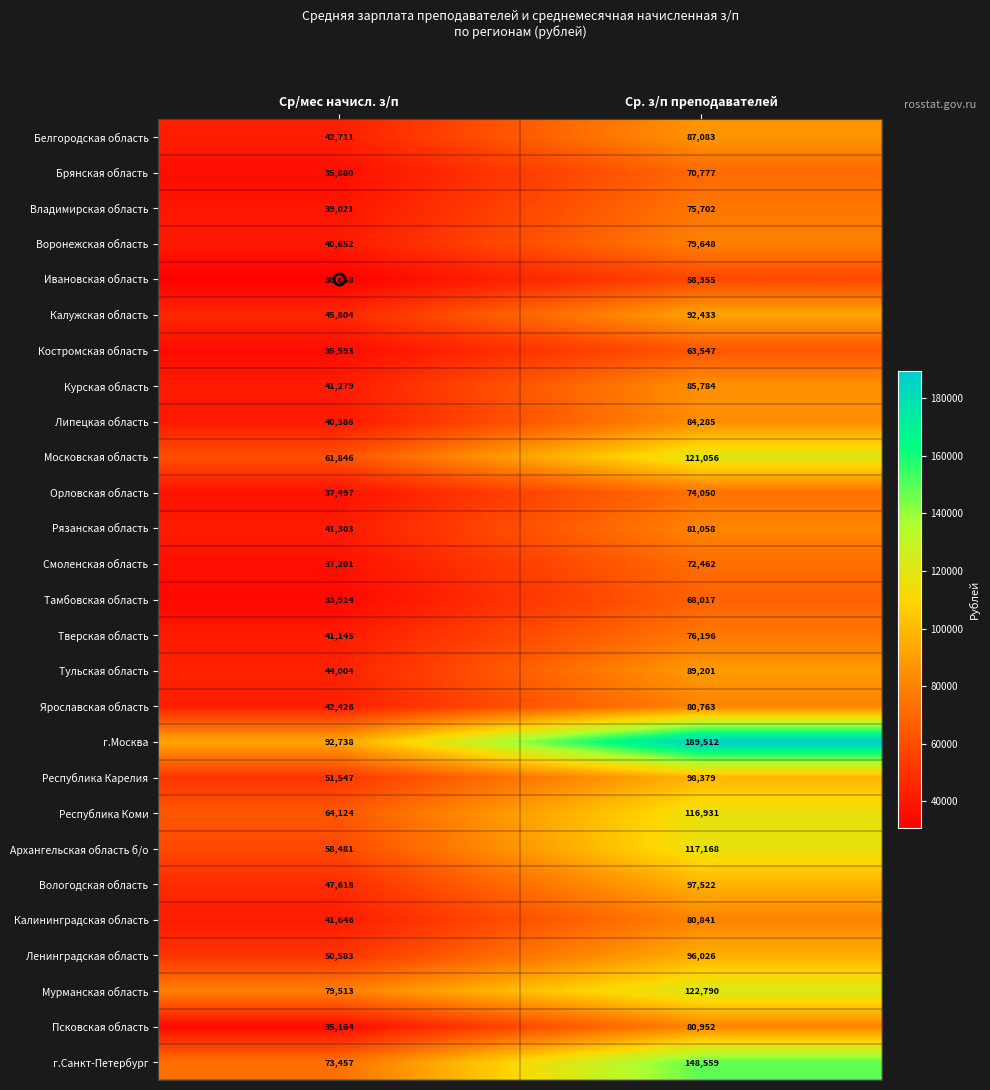

Between Ср/мес начисл. з/п and Ср. з/п преподавателей, which series saw the biggest shift?

г.Москва